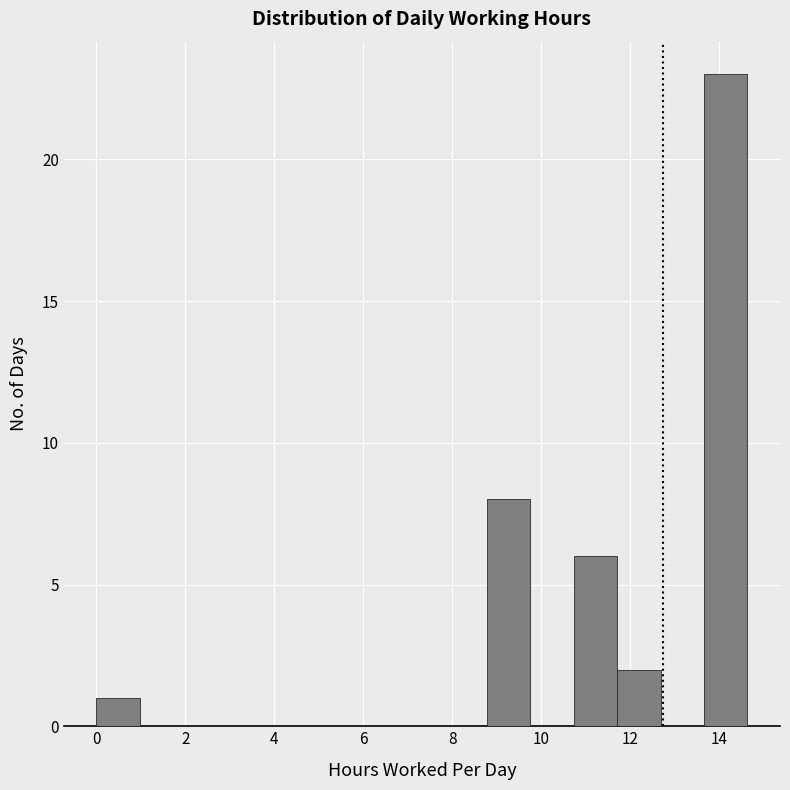

Over which range of the x-axis is the bar tallest?

13.6 to 14.6